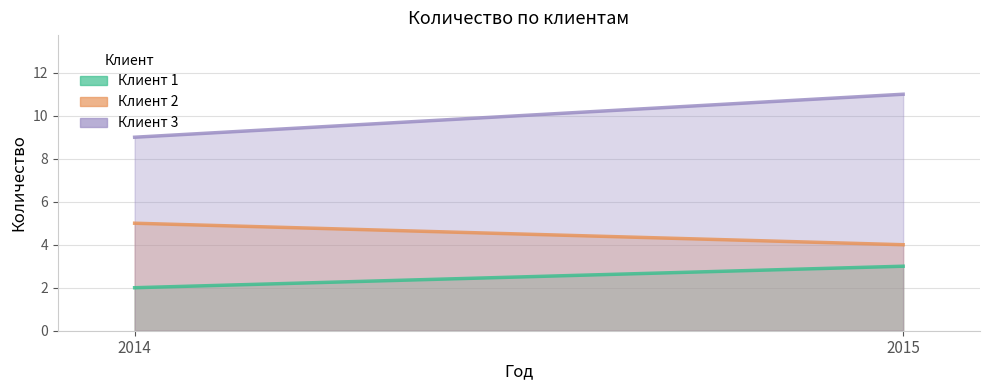

Reading left to right, list all the values displayed in this chart.

Клиент 1: 2014=2	2015=3
Клиент 2: 2014=5	2015=4
Клиент 3: 2014=9	2015=11